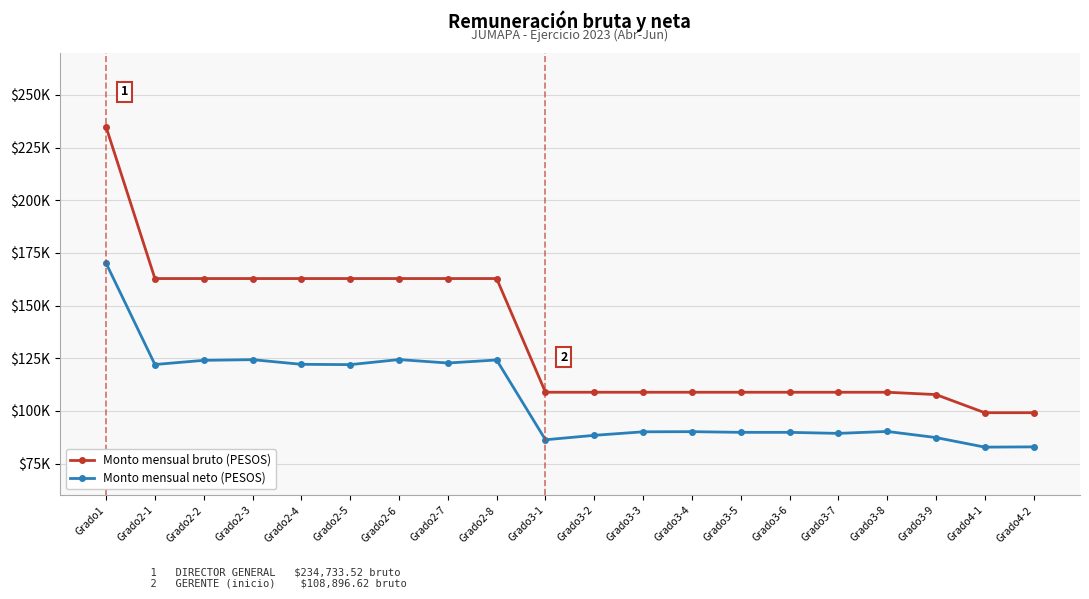

What is the label of the 8th point from the left?

Grado2-7